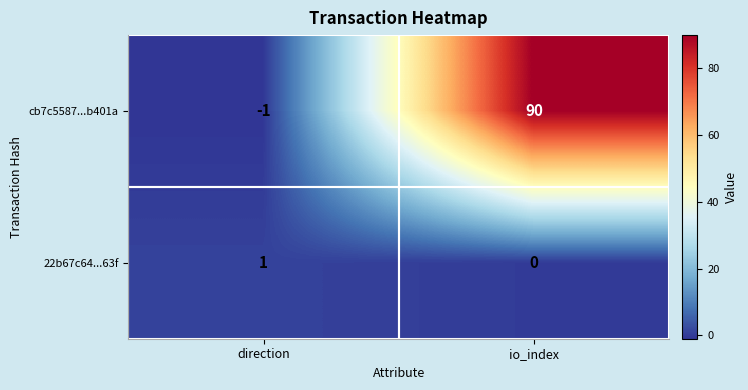

What is the sum of all cb7c5587...b401a values?

89